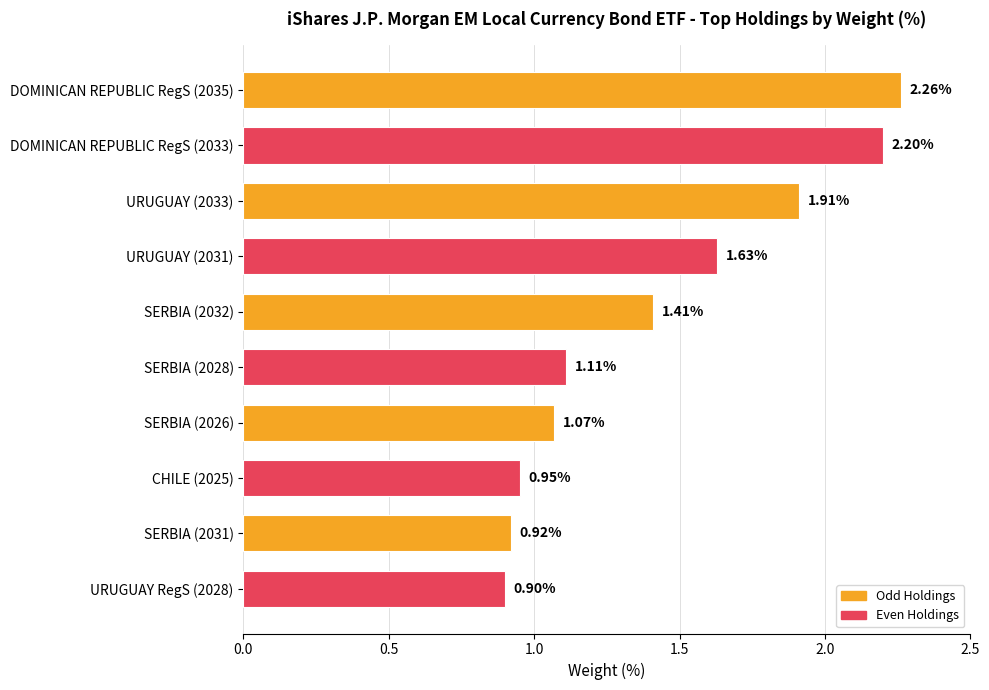

Rank the categories by value from lowest to highest.

URUGUAY RegS (2028), SERBIA (2031), CHILE (2025), SERBIA (2026), SERBIA (2028), SERBIA (2032), URUGUAY (2031), URUGUAY (2033), DOMINICAN REPUBLIC RegS (2033), DOMINICAN REPUBLIC RegS (2035)